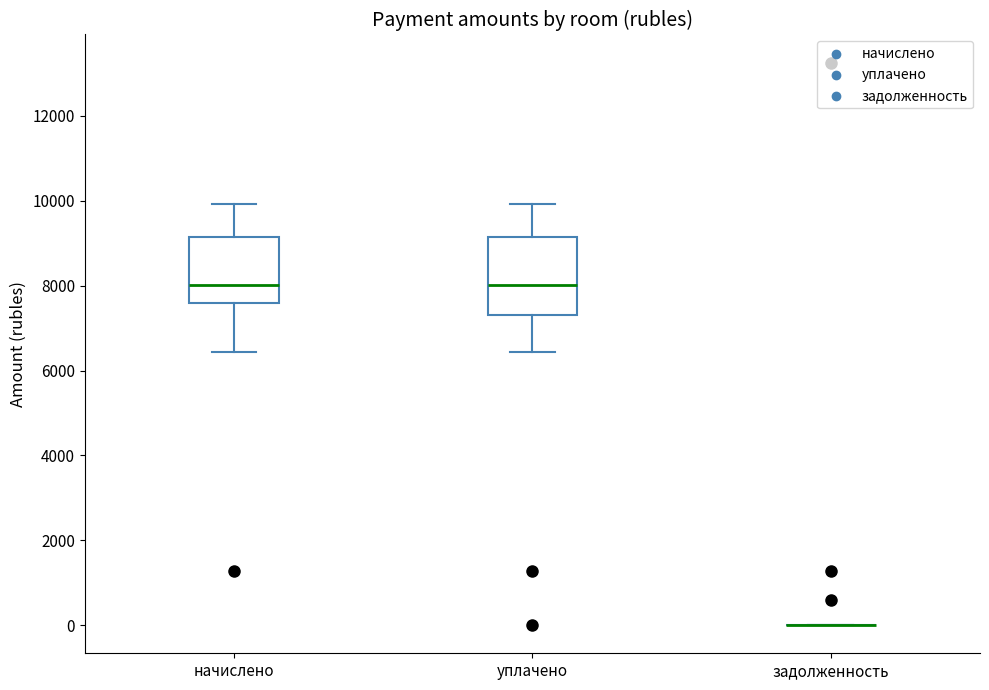

Where does the median line of the box for начислено sit on the y-axis? The values are not printed on the chart, so give them approximately, as read against the axis.

8000